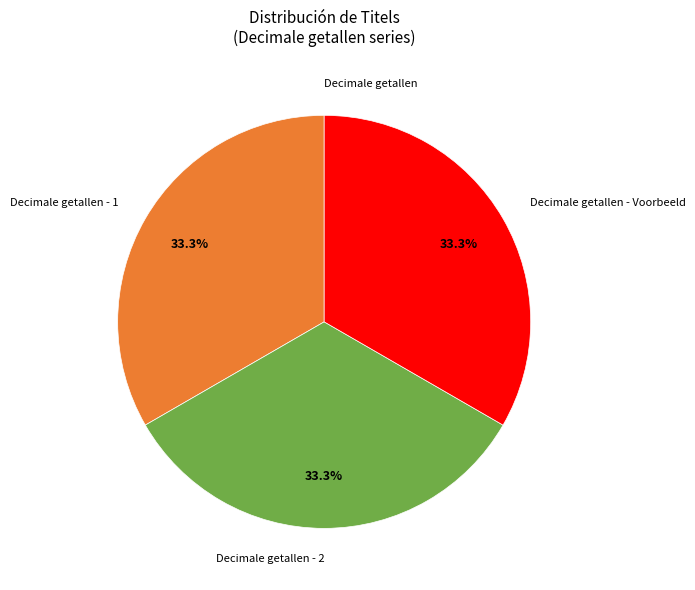

Is there a majority slice in this chart?

No